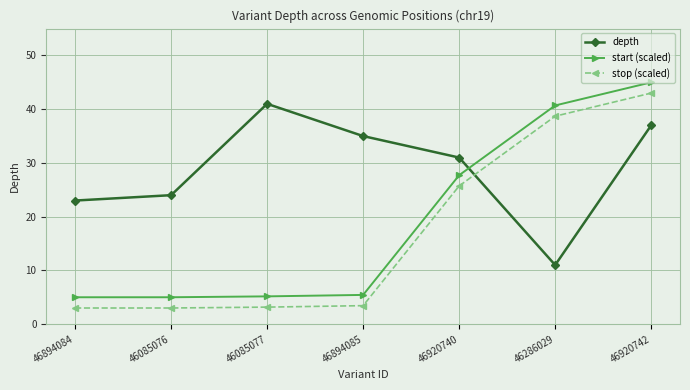

Is this an area chart (filled region under the line)?

No